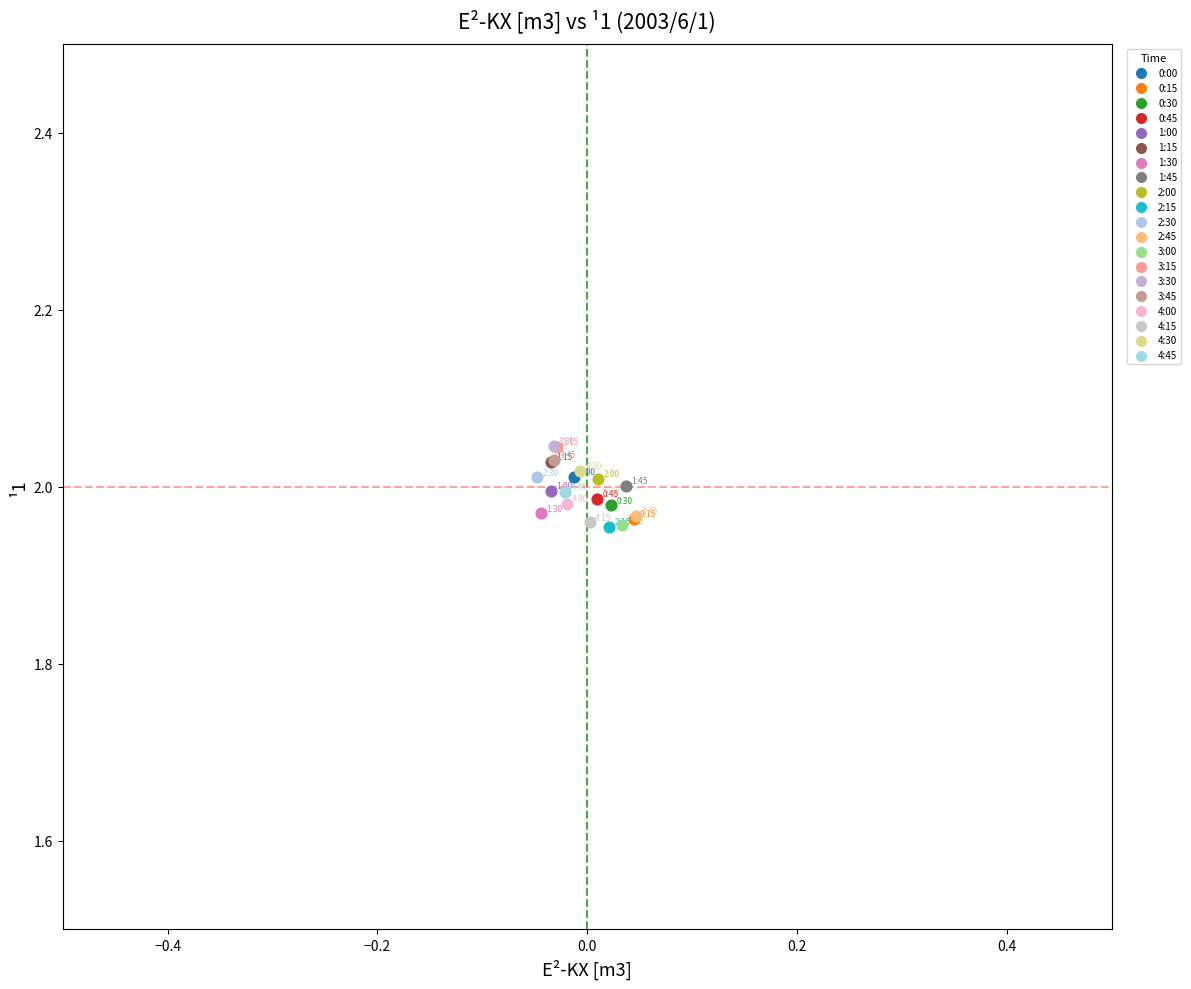

What are all the series names shown in the legend?

0:00, 0:15, 0:30, 0:45, 1:00, 1:15, 1:30, 1:45, 2:00, 2:15, 2:30, 2:45, 3:00, 3:15, 3:30, 3:45, 4:00, 4:15, 4:30, 4:45